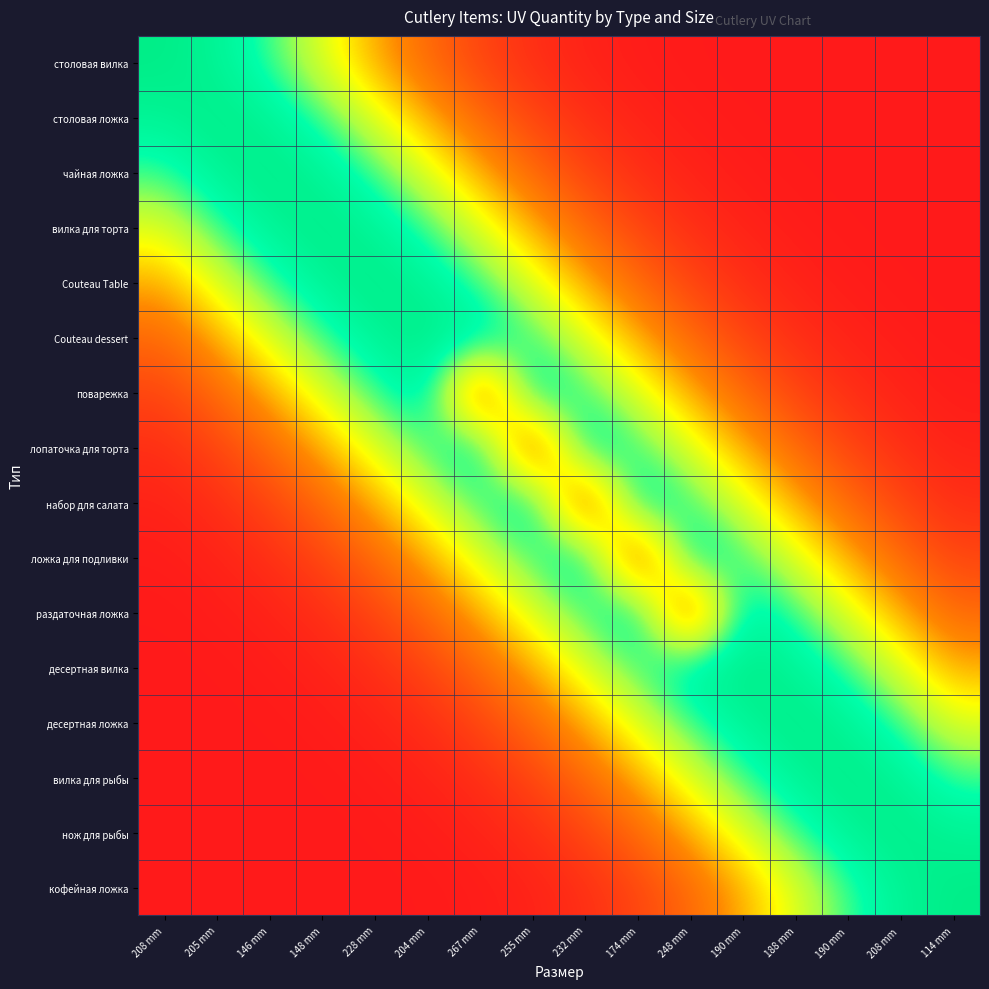

At which category is the sum across all series the highest?

204 mm